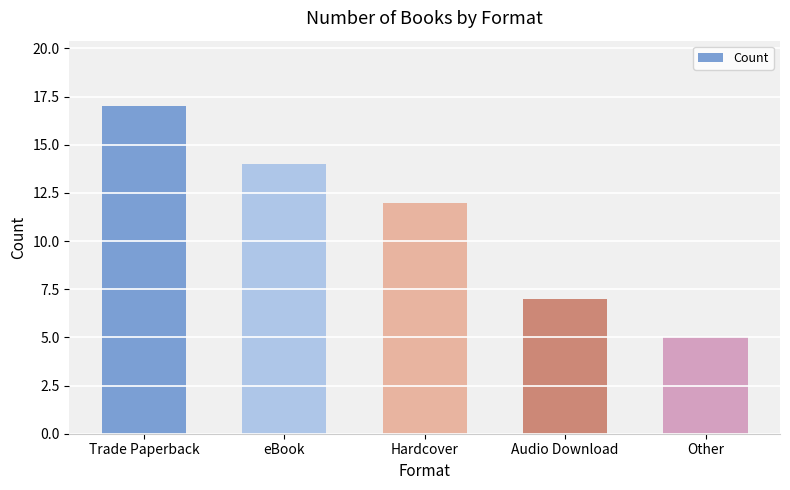

List the labels in order of value, smallest first.

Other, Audio Download, Hardcover, eBook, Trade Paperback